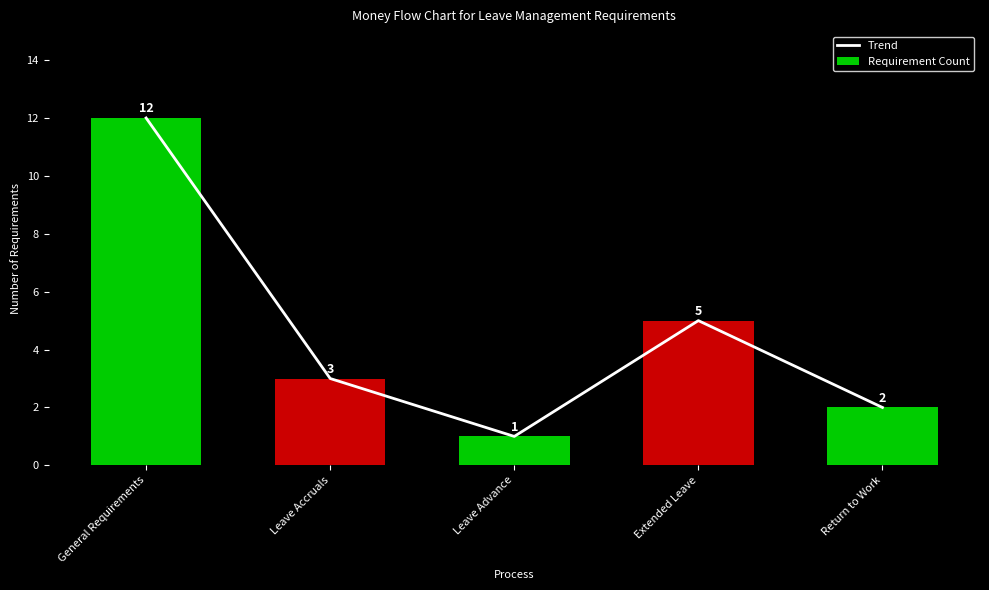

Which series has the largest range (max minus min)?

Trend